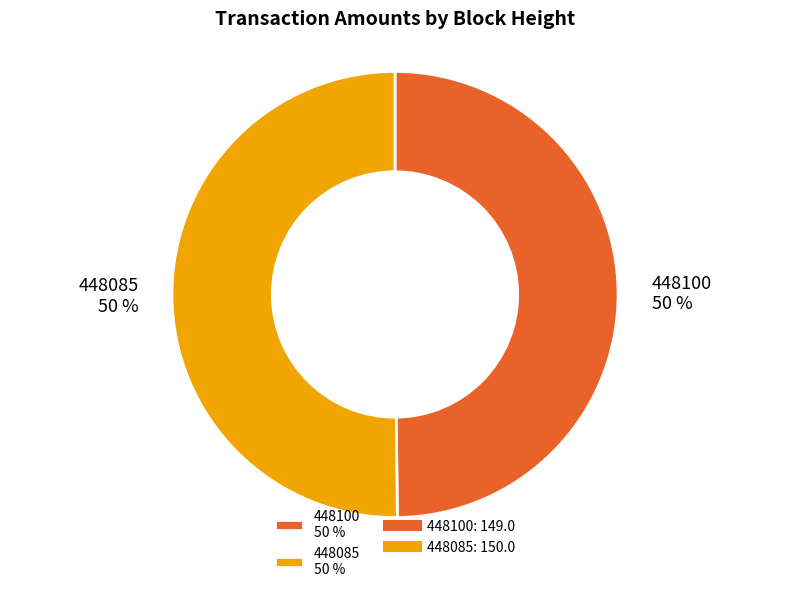

Is the sum of 448085 50 % and 448100 50 % greater than half?

Yes